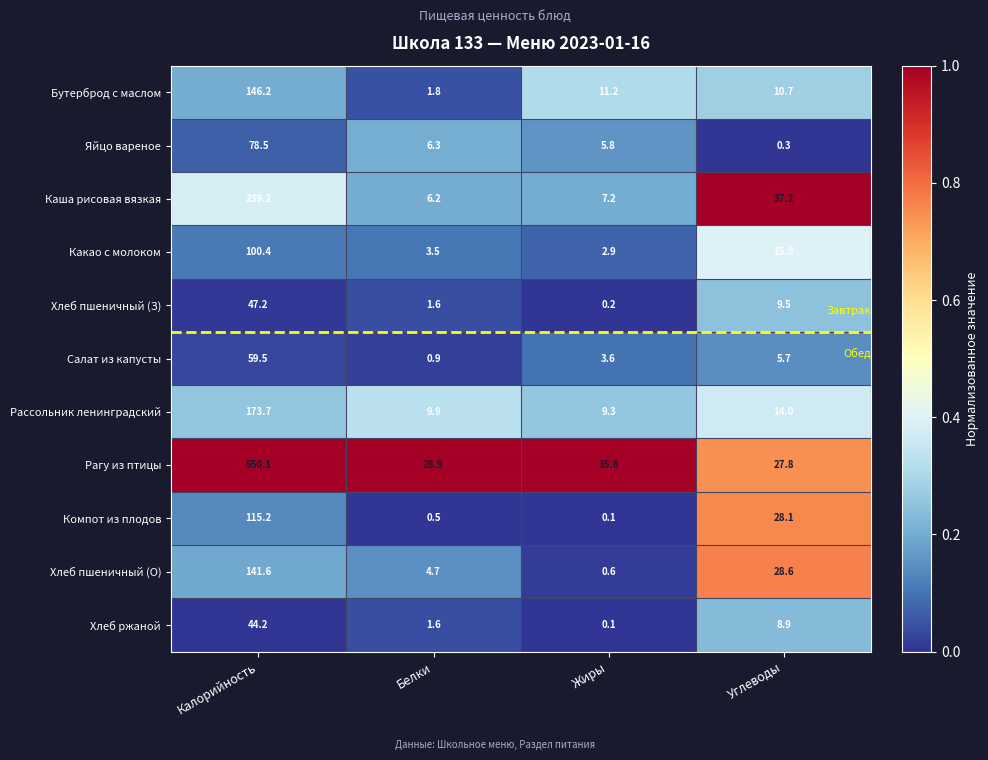

Which label corresponds to the smallest value in the chart?

Жиры